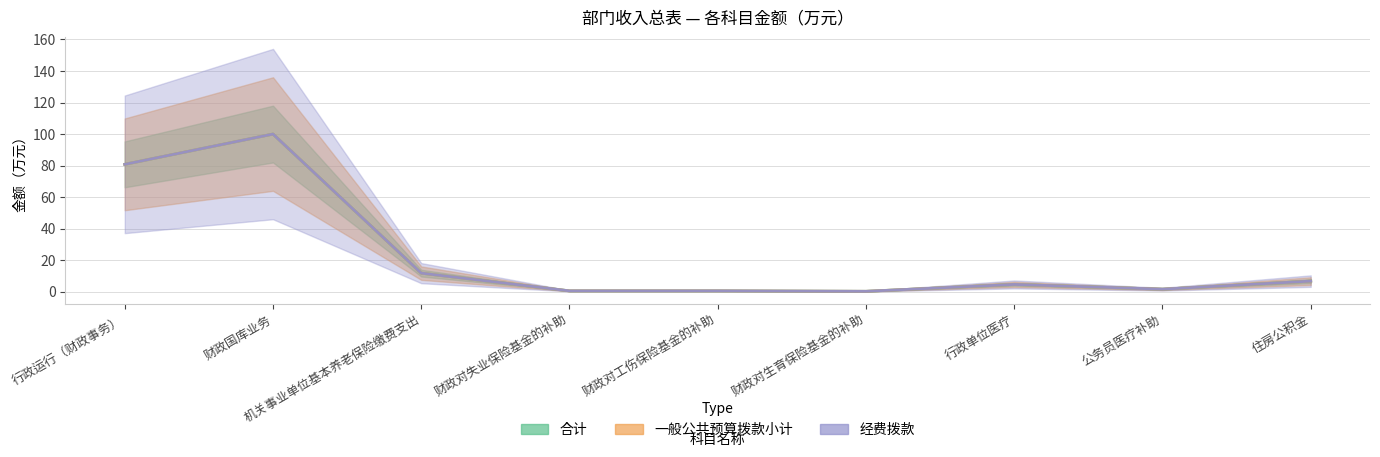

The 一般公共预算拨款小计 series shows 1.6 at 公务员医疗补助. True or false?

True